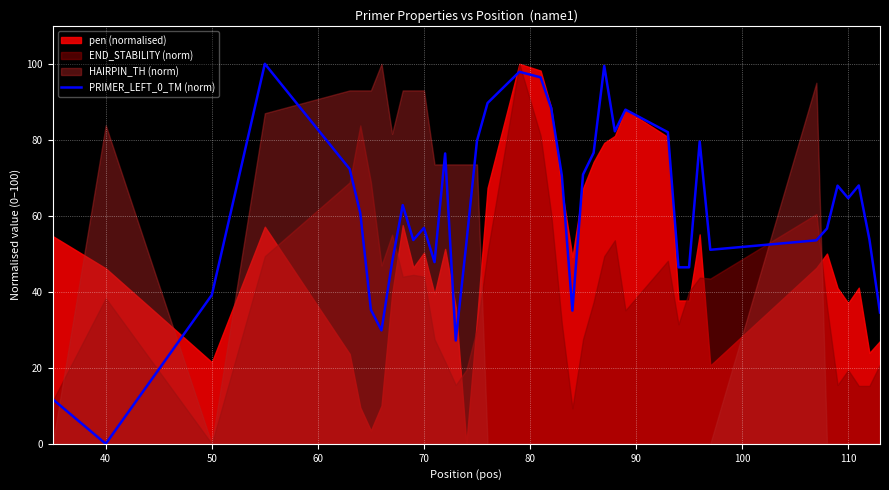

Which category has the lowest value across all series?

40